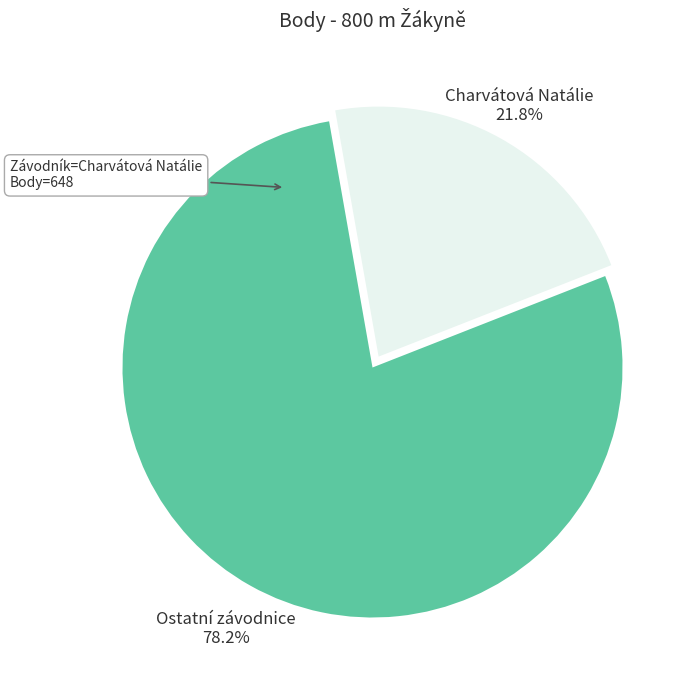

Do Ostatní závodnice and Charvátová Natálie together represent more than half of the pie?

Yes